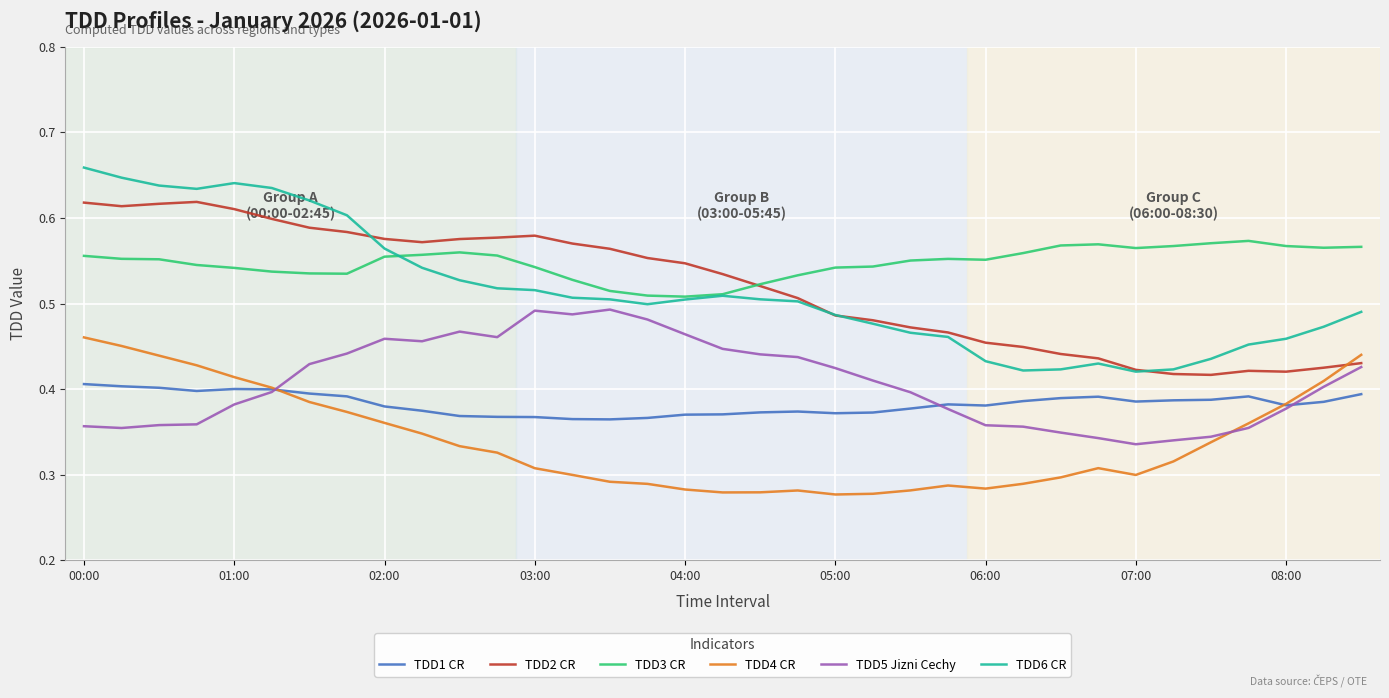

Which series has the largest range (max minus min)?

TDD6 CR